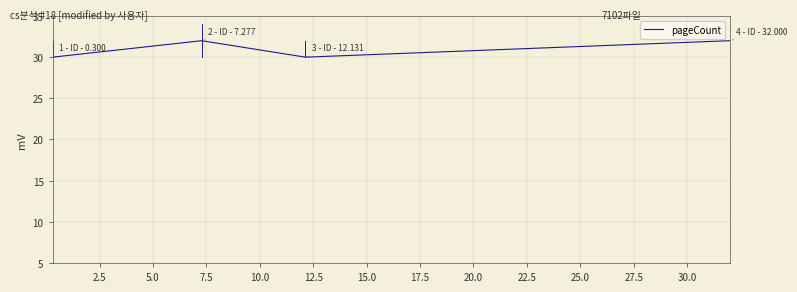

What is the smallest value displayed?

30